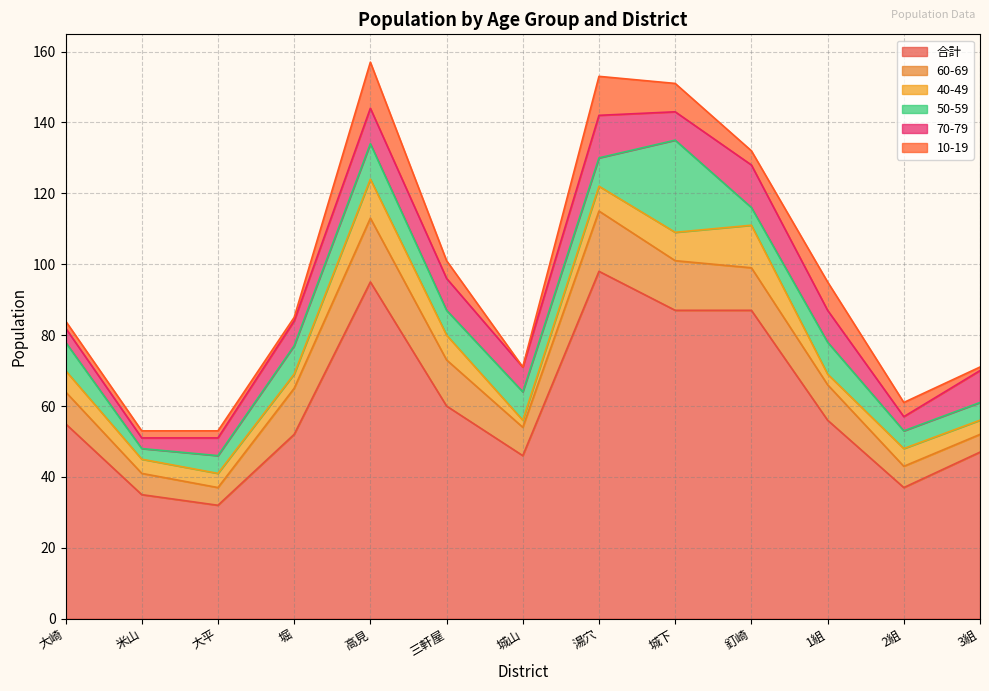

How many data points in 10-19 are above 4?

5